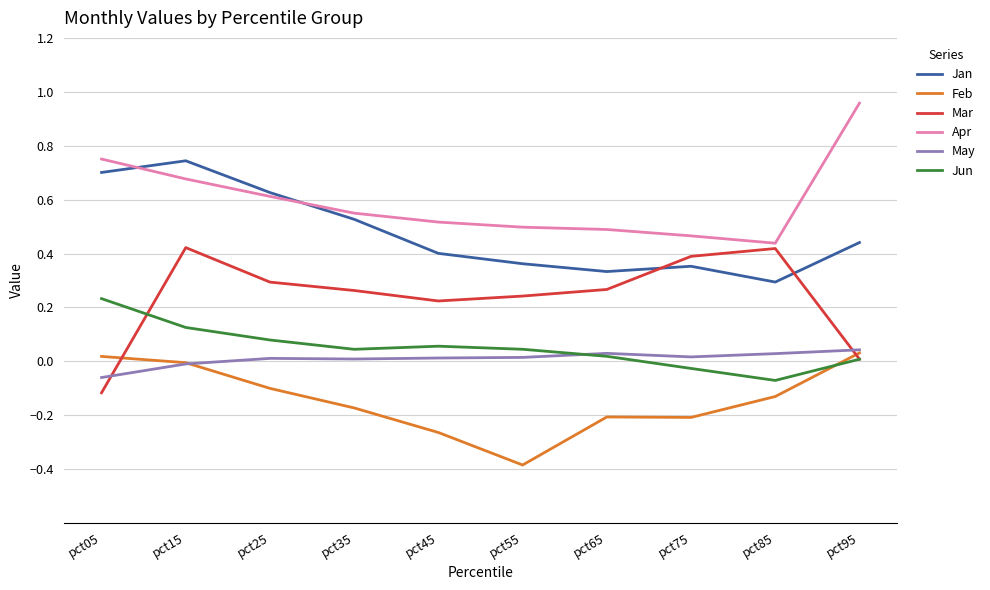

Which series has the largest total across all categories?

Apr